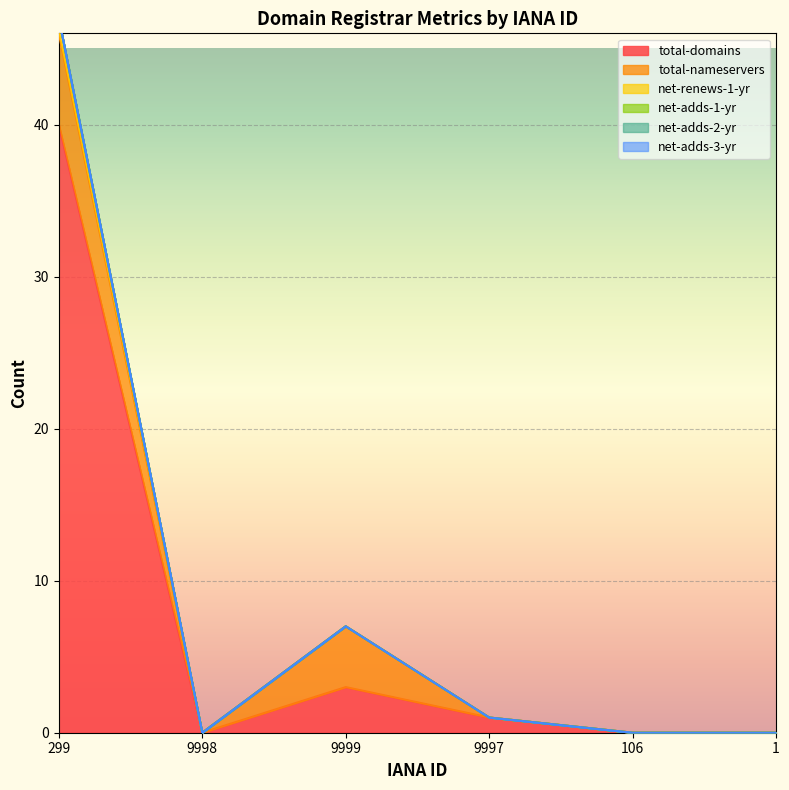

True or false: net-renews-1-yr has a value of 0 at 299.

False